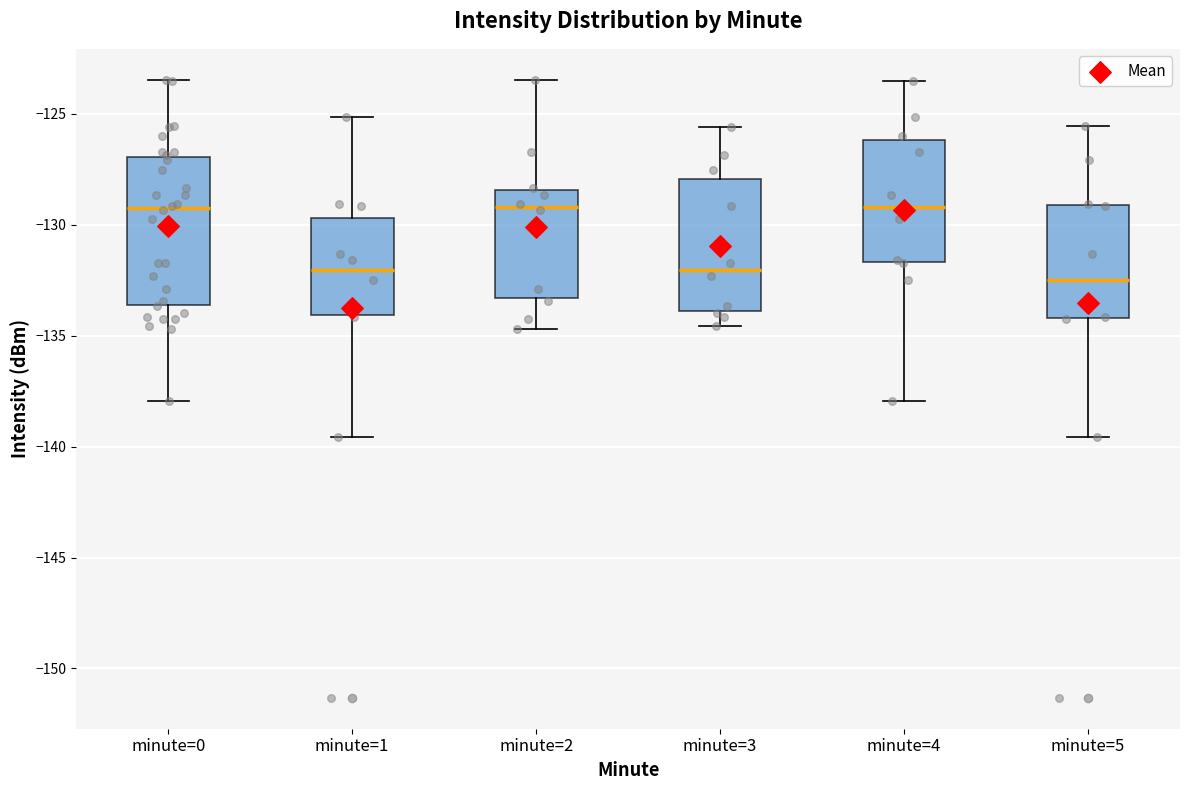

Where is the upper edge of the box for minute=2 on the y-axis? The values are not printed on the chart, so give them approximately, as read against the axis.

-128.5